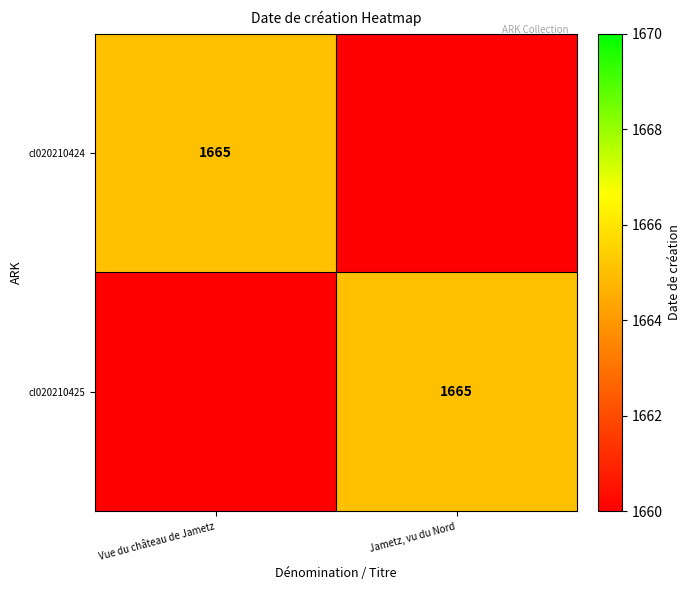

At which label is cl020210424 closest to 832?

Jametz, vu du Nord